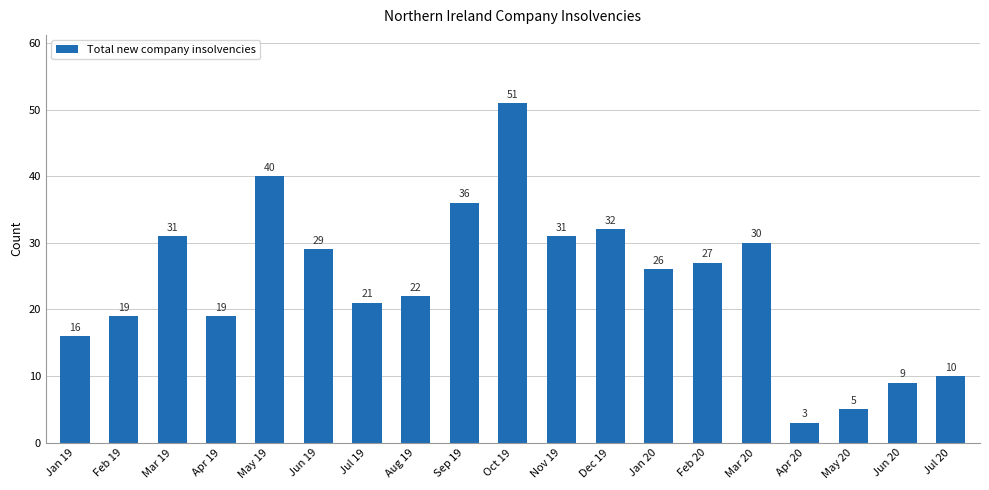

What is the change in value from Jan 19 to Jan 20?

+10